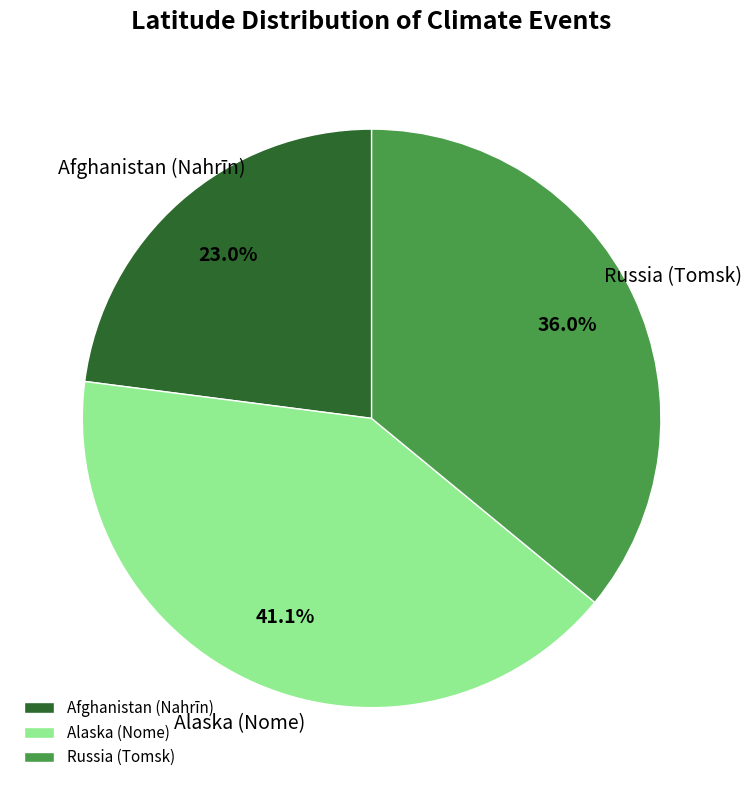

Count the number of slices in the pie.

3